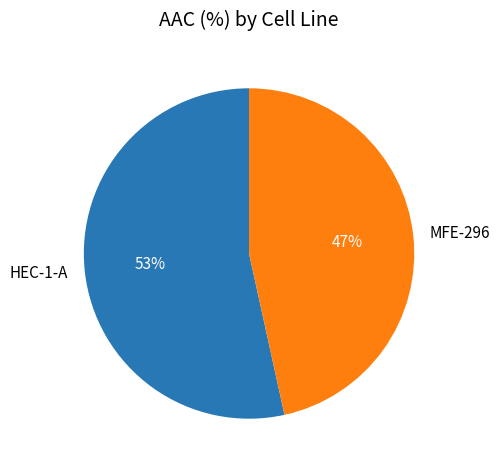

Approximately how many times larger is the value at HEC-1-A compared to MFE-296?

1.1